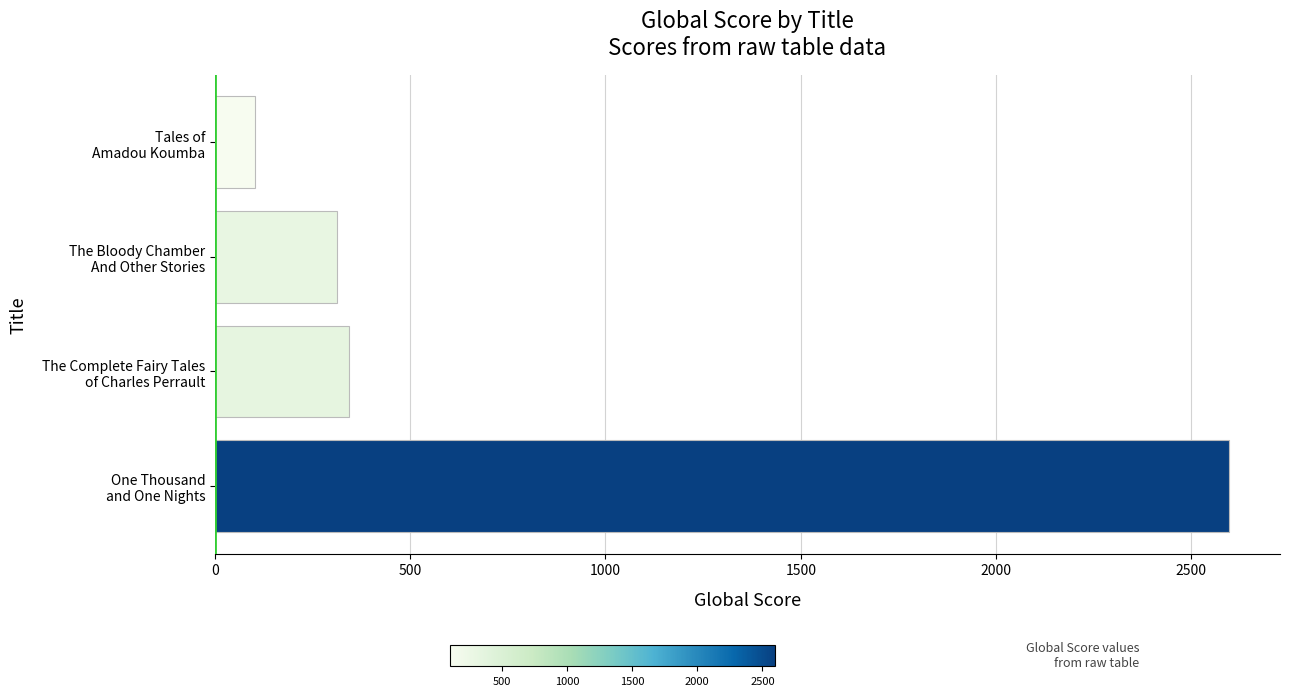

What is the smallest value displayed?

102